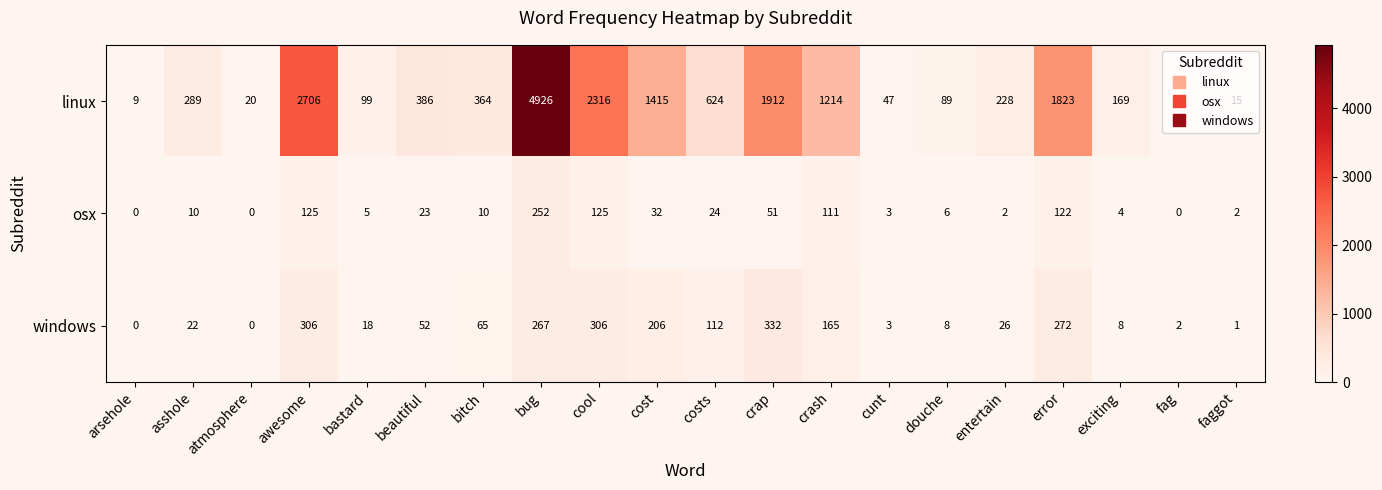

True or false: osx has a value of 10 at bitch.

True